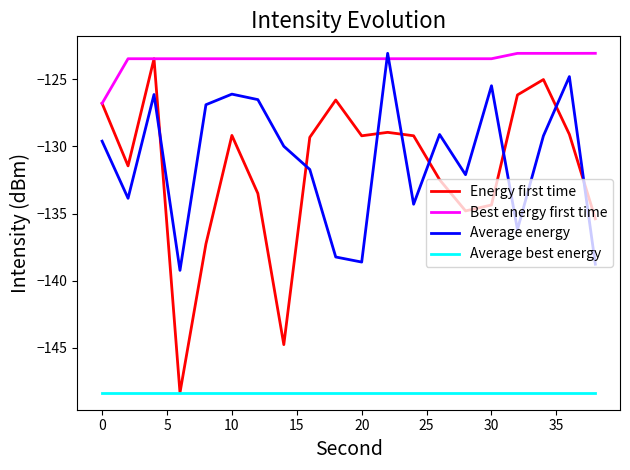

Which series has the largest total across all categories?

Best energy first time